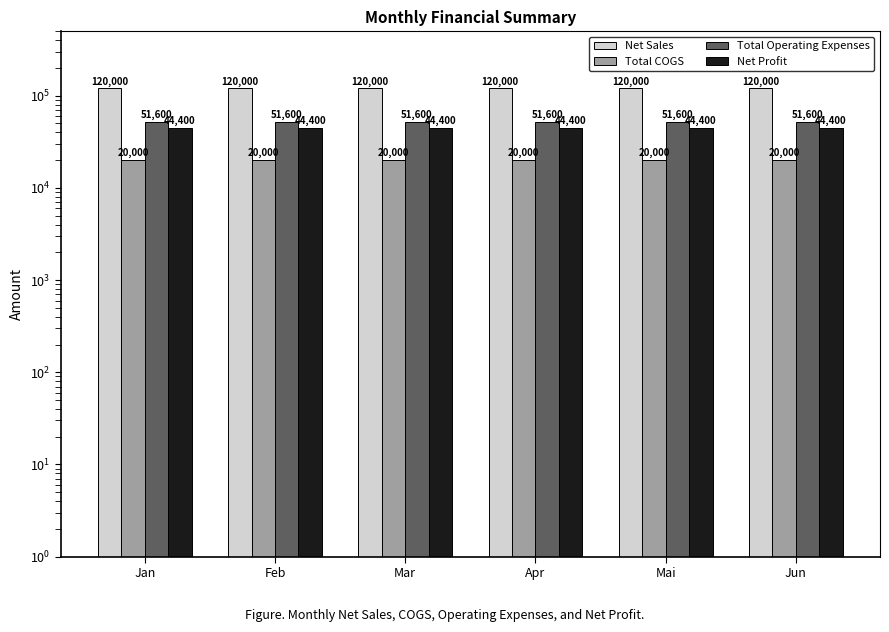

Which series has the largest total across all categories?

Net Sales